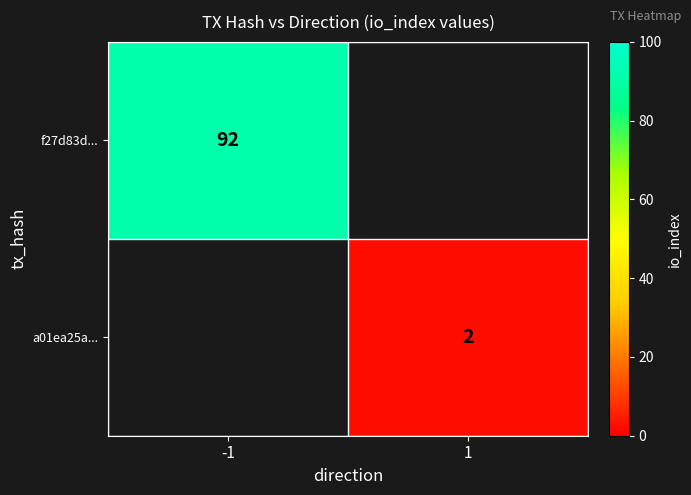

Is it true that f27d83d... equals 92 at -1?

True